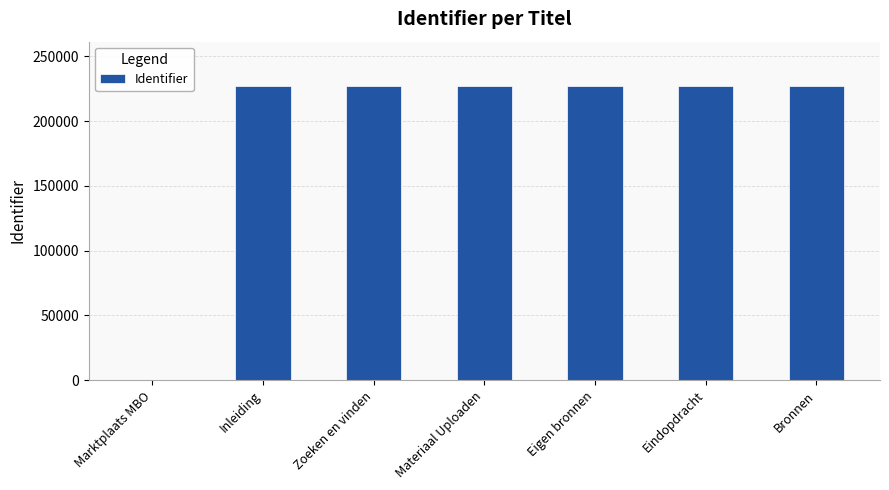

What is the maximum value shown in the chart?

227240